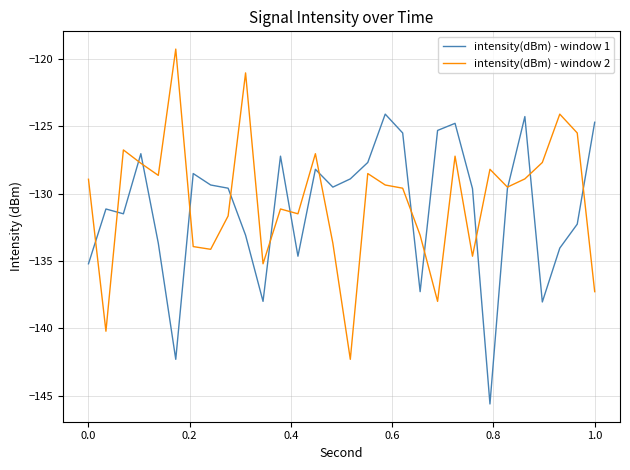

Rank the series by their maximum value, from highest to lowest.

intensity(dBm) - window 2, intensity(dBm) - window 1